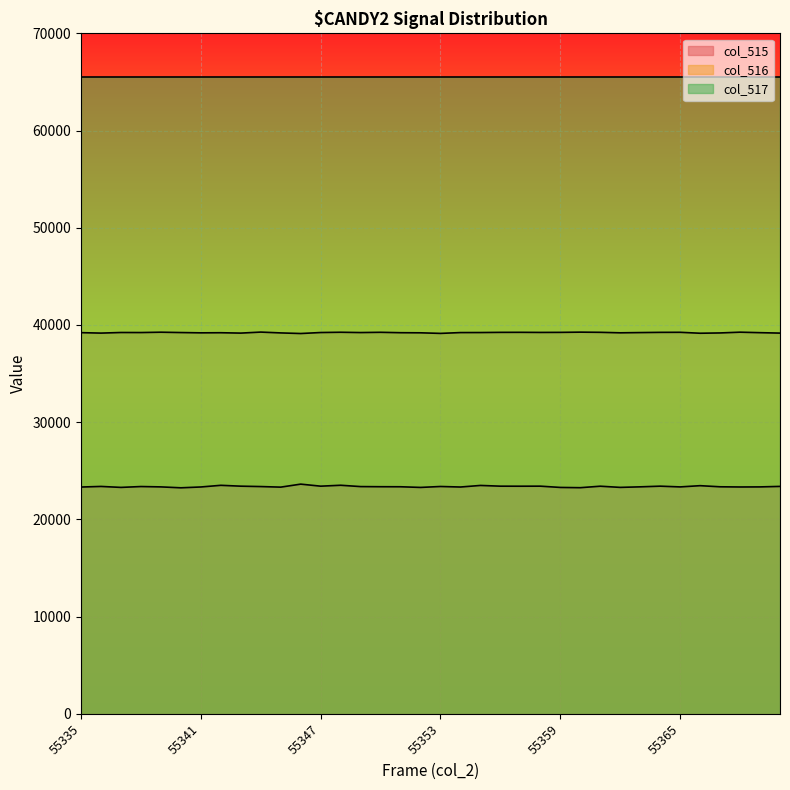

The col_517 series shows 65535 at 55347. True or false?

True